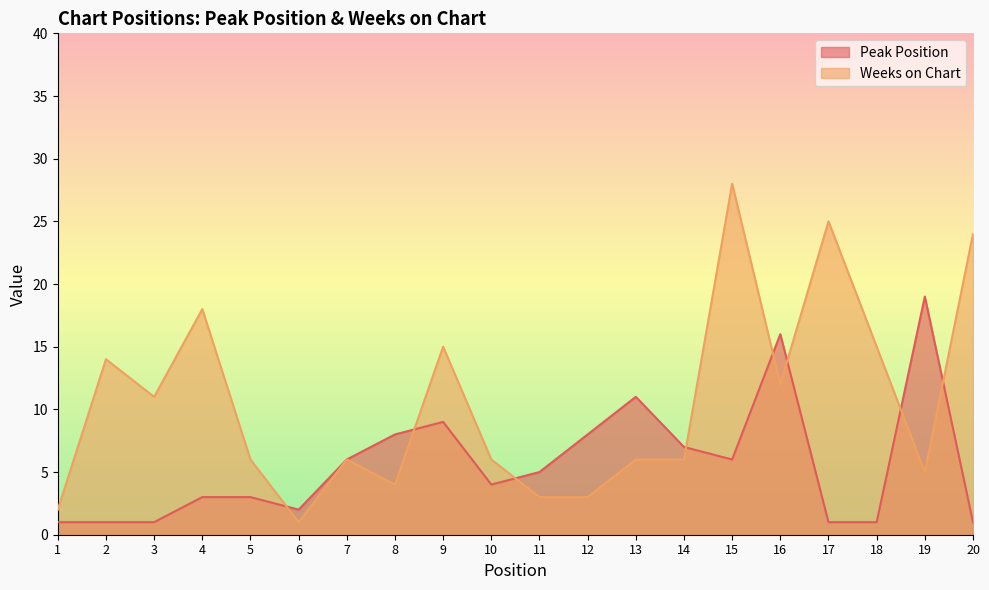

What are all the series names shown in the legend?

Peak Position, Weeks on Chart